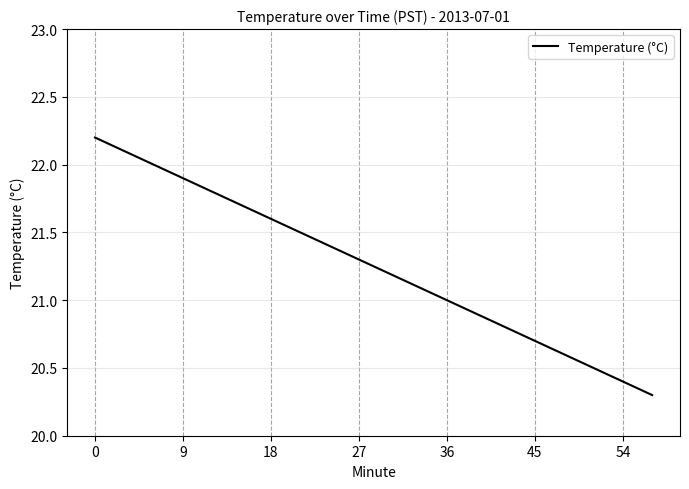

What is the greatest value displayed?

22.2